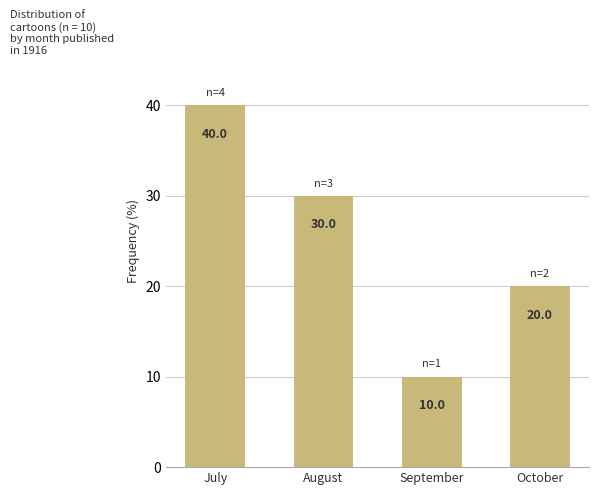

Rank the categories by value from lowest to highest.

September, October, August, July